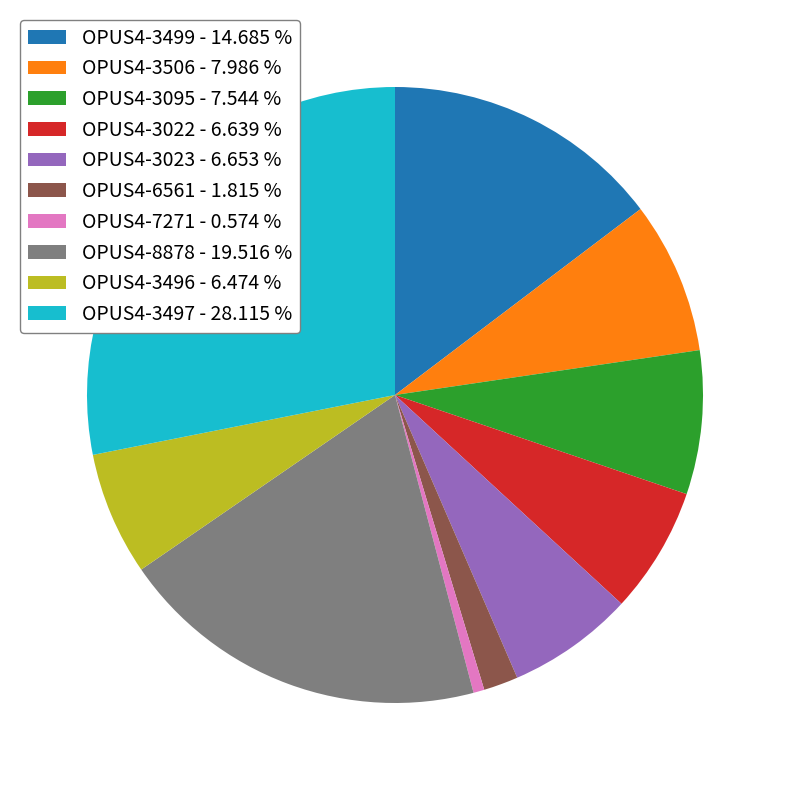

Do OPUS4-3496 - 6.474 % and OPUS4-8878 - 19.516 % together represent more than half of the pie?

No